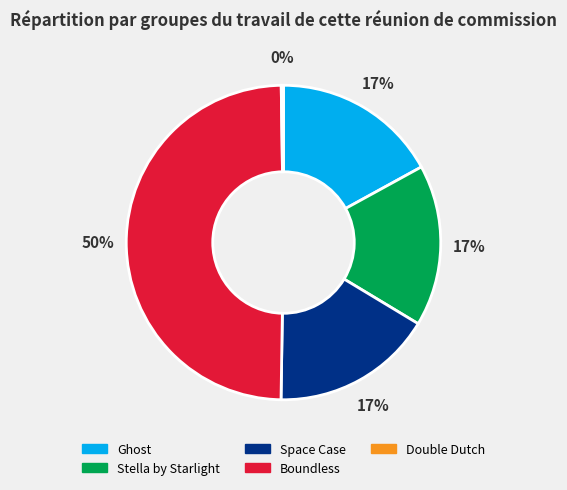

What is the largest slice in the pie chart?

Boundless